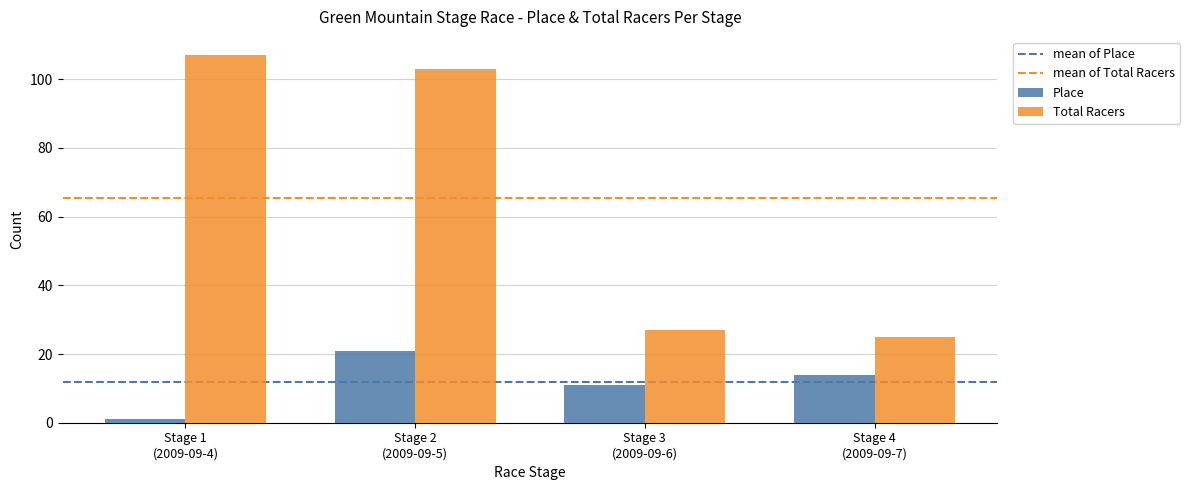

What is the minimum value for Place?

1